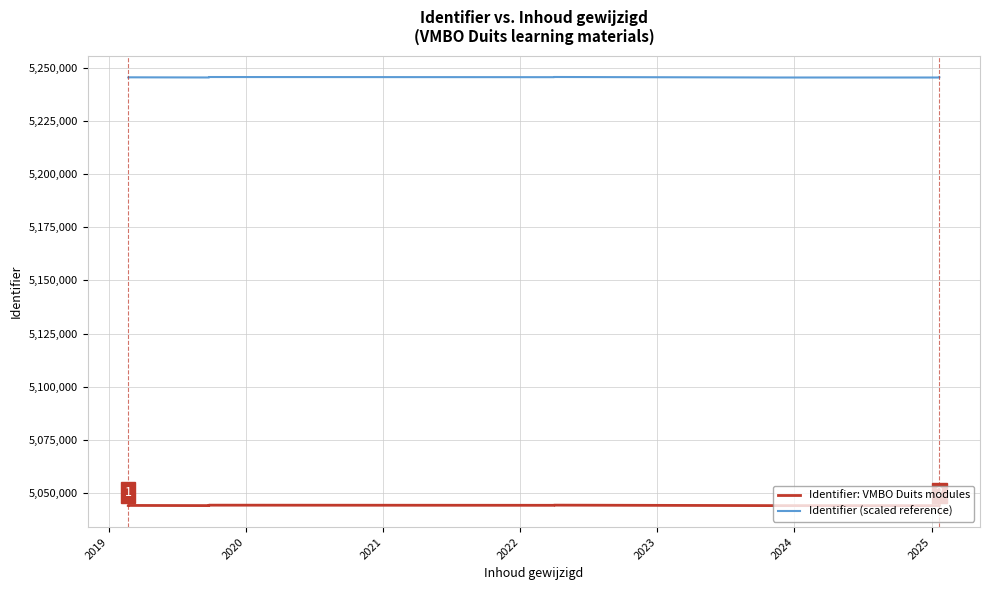

What is the label of the 7th point from the right?

2020